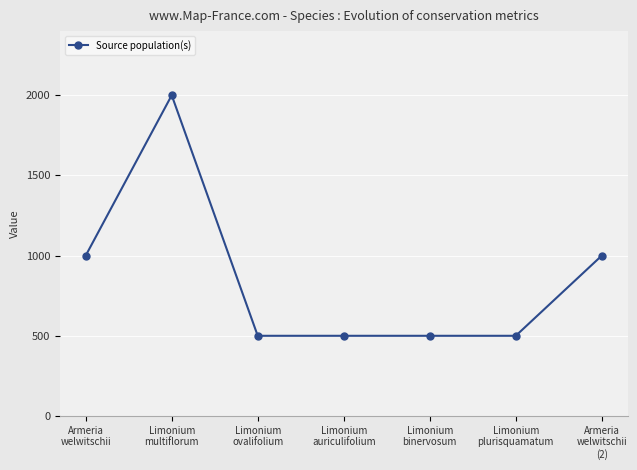

What position from the left is Limonium
binervosum?

5